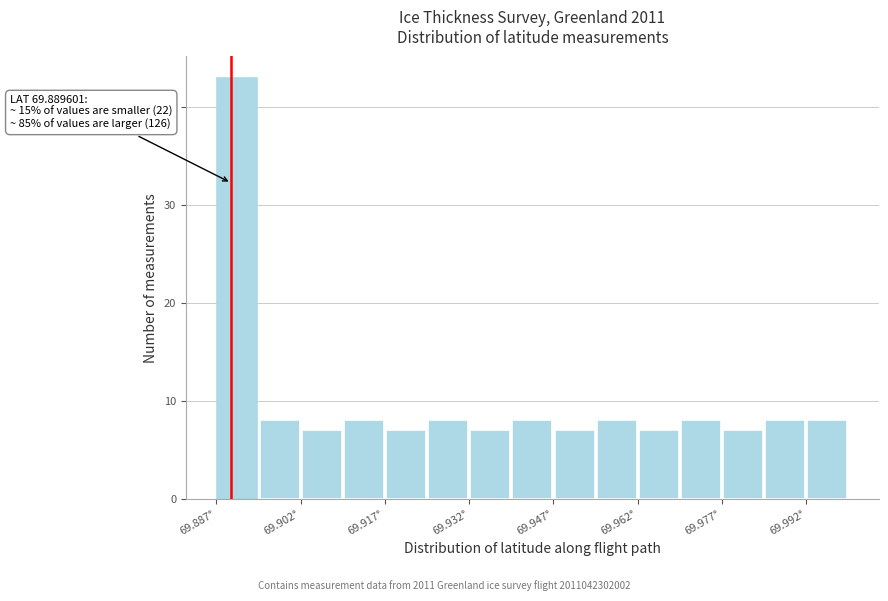

Around what value on the x-axis is the tallest bar? Give the approximate position of its centre, as read against the axis.

69.890